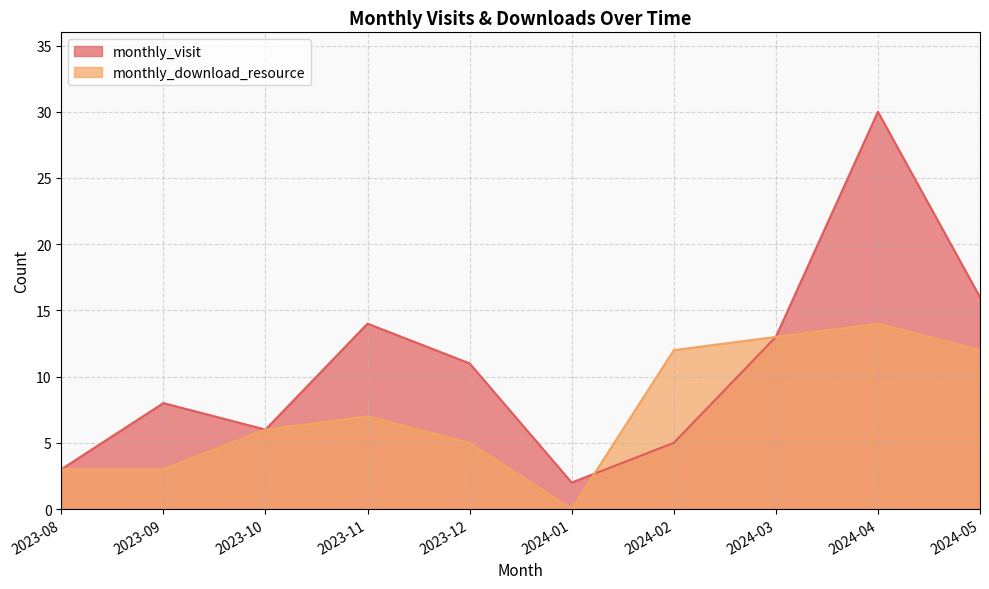

Rank the series by their maximum value, from highest to lowest.

monthly_visit, monthly_download_resource